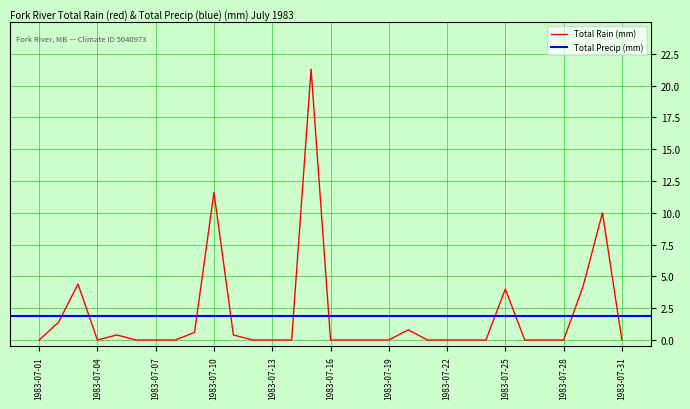

At which category does the data reach its first local peak?

1983-07-03